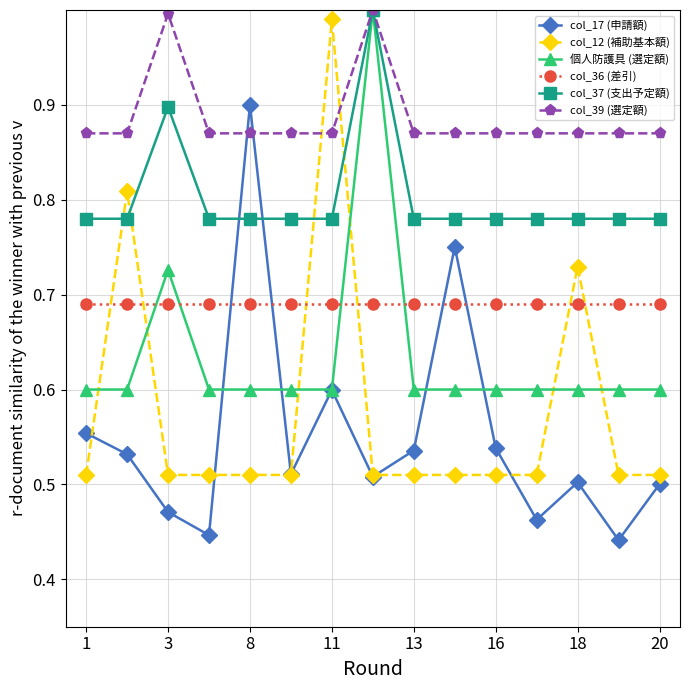

Which series has the largest range (max minus min)?

col_12 (補助基本額)